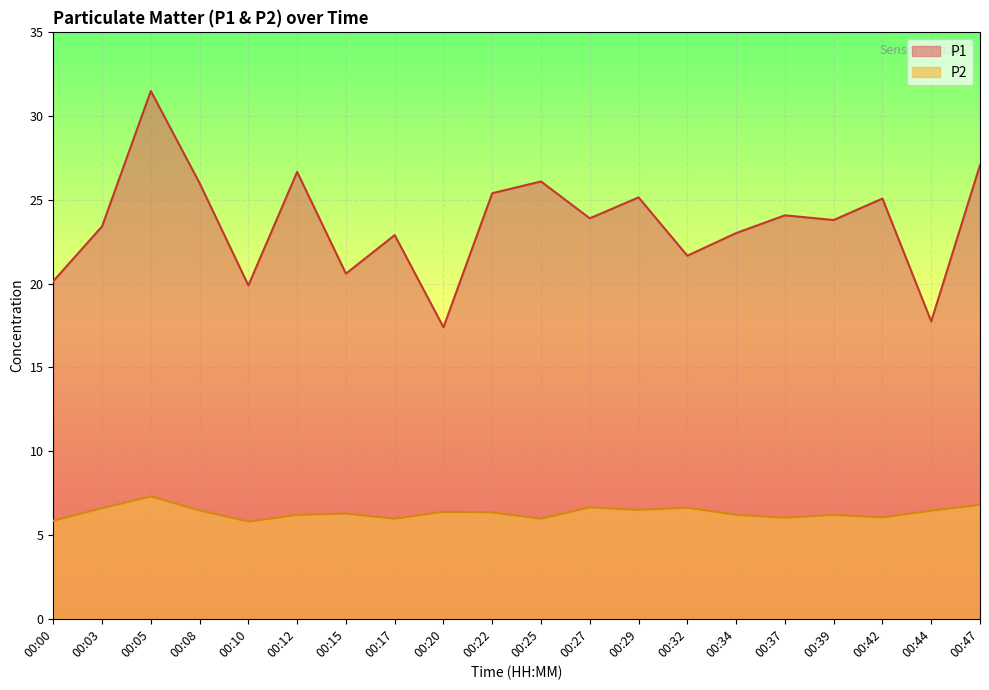

What is the difference between the highest and lowest values at 00:20?

11.0